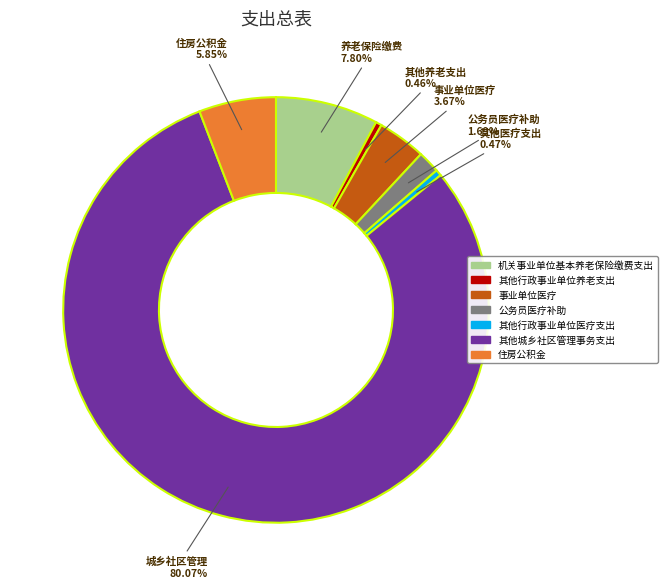

Which has a higher value, 公务员医疗补助 or 机关事业单位基本养老保险缴费支出?

机关事业单位基本养老保险缴费支出